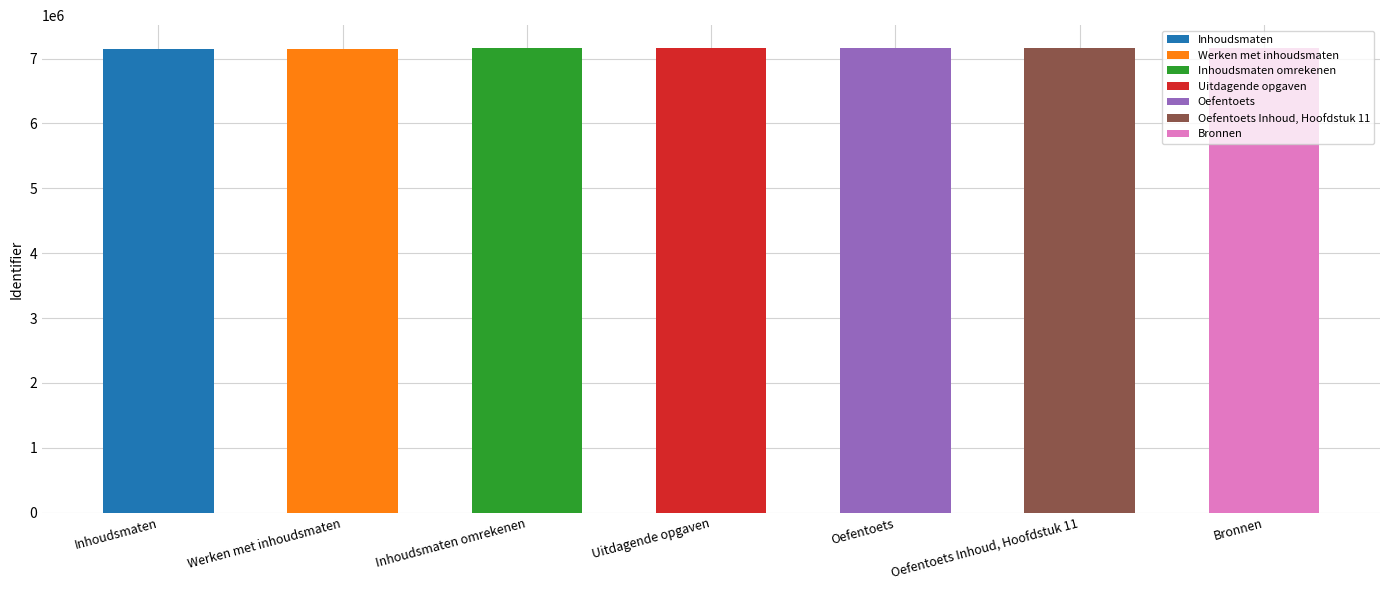

What is the value of the 7th bar from the left?

7157763